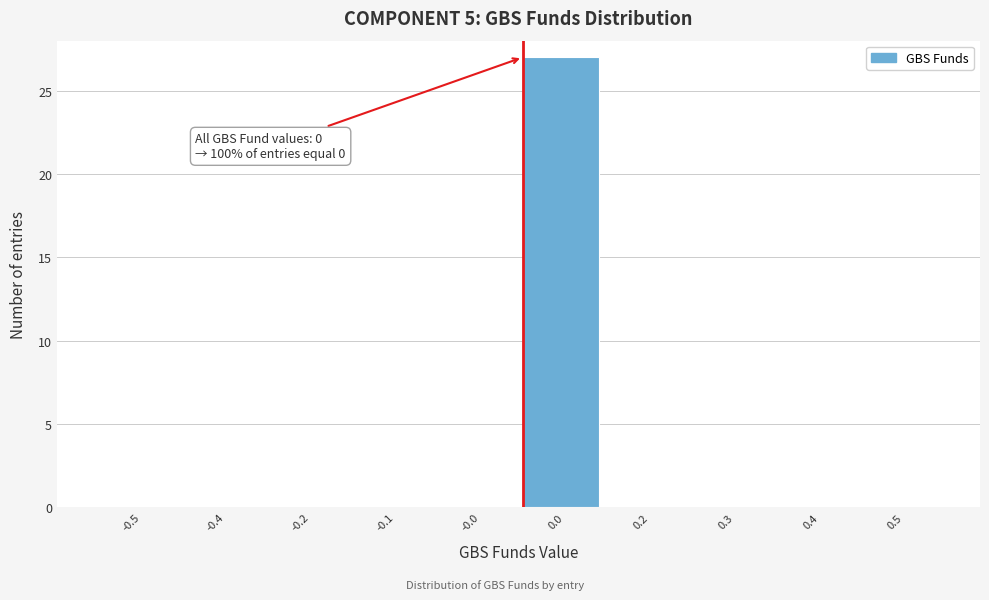

Reading left to right, list all the values displayed in this chart.

-0.5=0	-0.4=0	-0.2=0	-0.1=0	-0.0=0	0.0=27	0.2=0	0.3=0	0.4=0	0.5=0